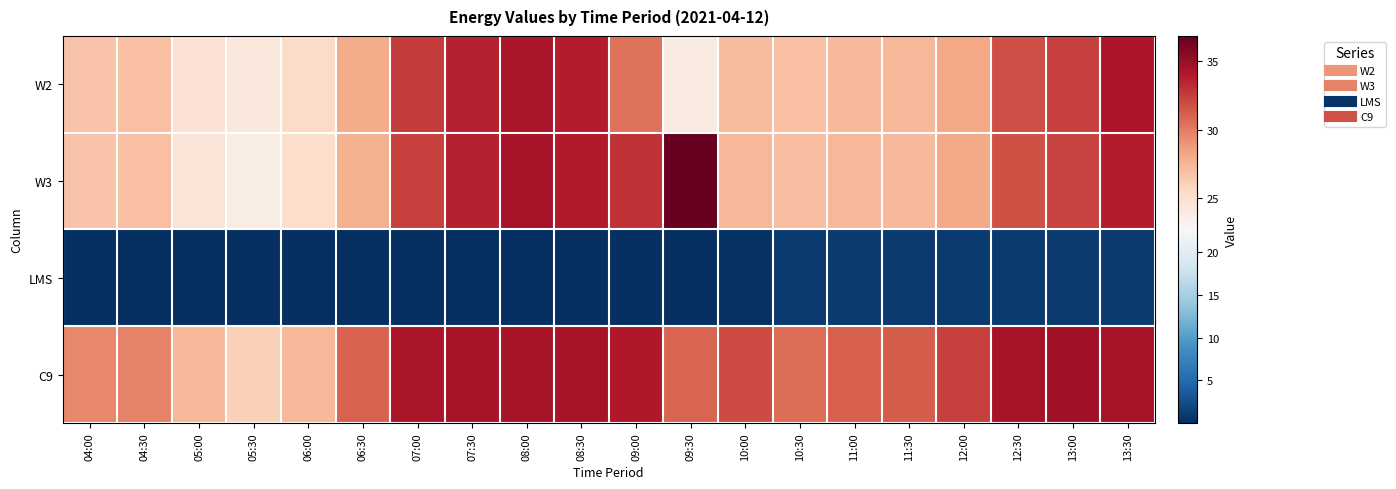

Reading left to right, transcribe all the data shown in this chart.

W2: 04:00=26.8	04:30=26.9	05:00=24.7	05:30=24.2	06:00=25.4	06:30=27.9	07:00=32.6	07:30=33.6	08:00=34.3	08:30=33.8	09:00=30.3	09:30=24.0	10:00=27.2	10:30=27.0	11:00=27.3	11:30=27.4	12:00=28.1	12:30=31.8	13:00=32.4	13:30=34.1
W3: 04:00=26.7	04:30=26.9	05:00=24.5	05:30=23.7	06:00=25.1	06:30=27.7	07:00=32.4	07:30=33.5	08:00=34.3	08:30=34.0	09:00=33.0	09:30=36.9	10:00=27.4	10:30=27.1	11:00=27.4	11:30=27.3	12:00=28.0	12:30=31.7	13:00=32.2	13:30=33.8
LMS: 04:00=0.0	04:30=0.0	05:00=0.0	05:30=0.0	06:00=0.0	06:30=0.0	07:00=0.0	07:30=0.0	08:00=0.0	08:30=0.0	09:00=0.0	09:30=0.0	10:00=0.2	10:30=1.0	11:00=1.0	11:30=1.0	12:00=1.0	12:30=1.0	13:00=1.0	13:30=1.0
C9: 04:00=29.5	04:30=29.7	05:00=27.4	05:30=26.0	06:00=27.3	06:30=31.0	07:00=34.3	07:30=34.4	08:00=34.3	08:30=34.3	09:00=34.0	09:30=30.9	10:00=32.0	10:30=30.6	11:00=31.2	11:30=31.3	12:00=32.3	12:30=34.3	13:00=34.5	13:30=34.4